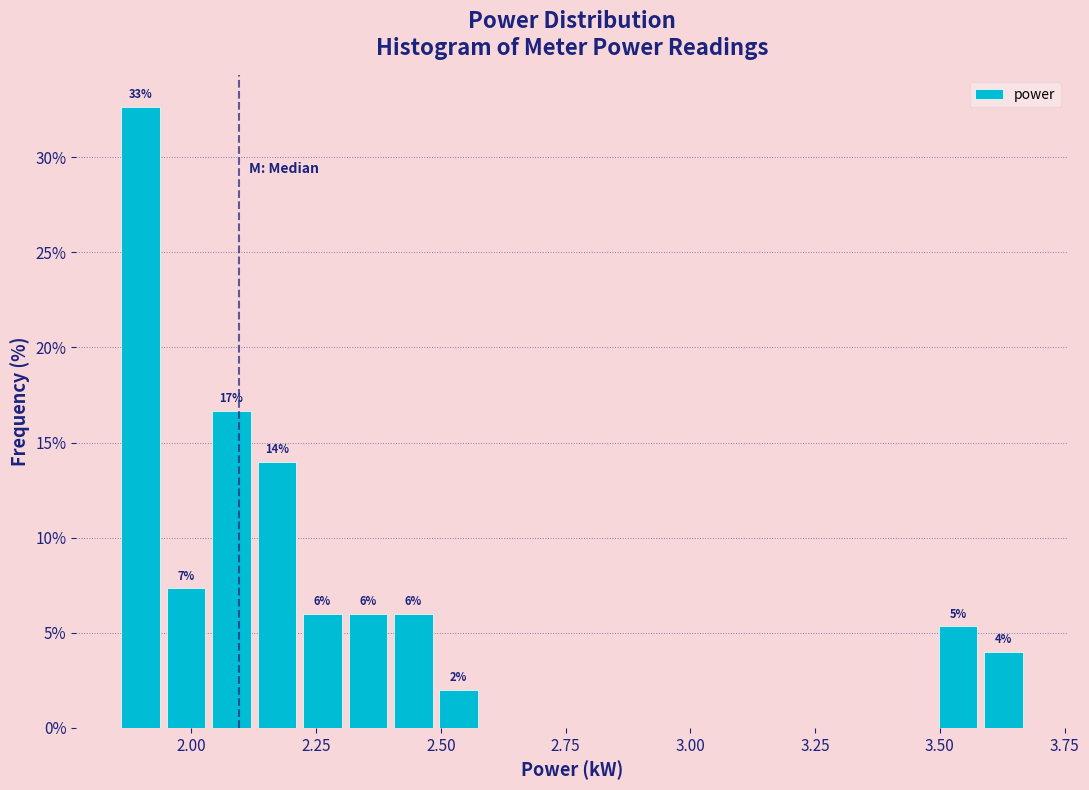

Read against the x-axis, roughly where is the centre of the tallest bar?

1.90